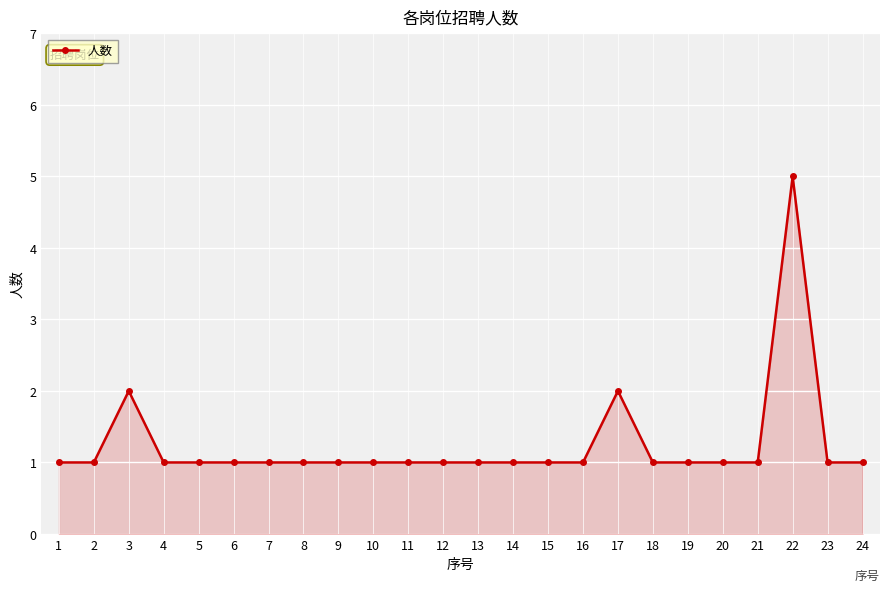

True or false: the data shows 1 at 11.

True